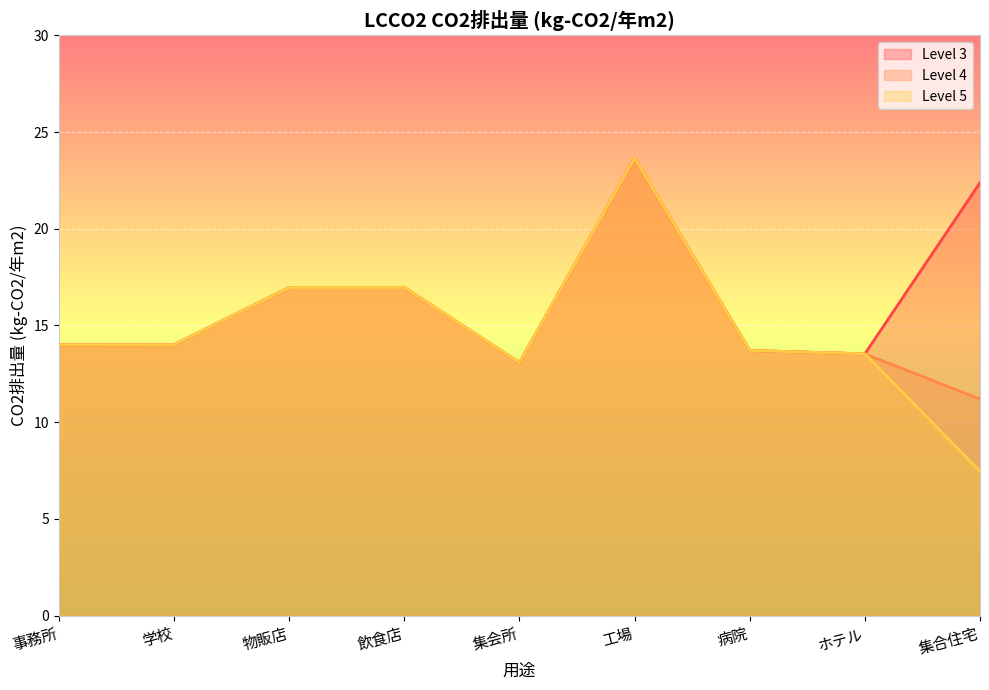

Reading right to left, list all the values displayed in this chart.

Level 3: 22.4	13.5	13.7	23.6	13.1	17.0	17.0	14.0	14.0
Level 4: 11.2	13.5	13.7	23.6	13.1	17.0	17.0	14.0	14.0
Level 5: 7.5	13.5	13.7	23.6	13.1	17.0	17.0	14.0	14.0